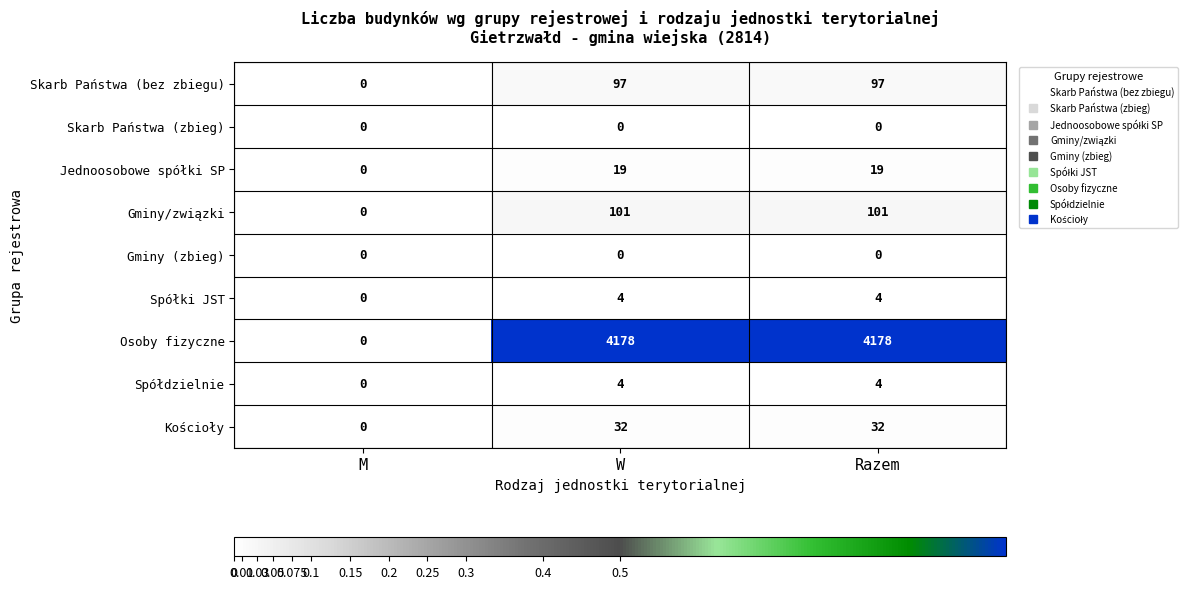

Is it true that Skarb Państwa (bez zbiegu) equals 165 at W?

False